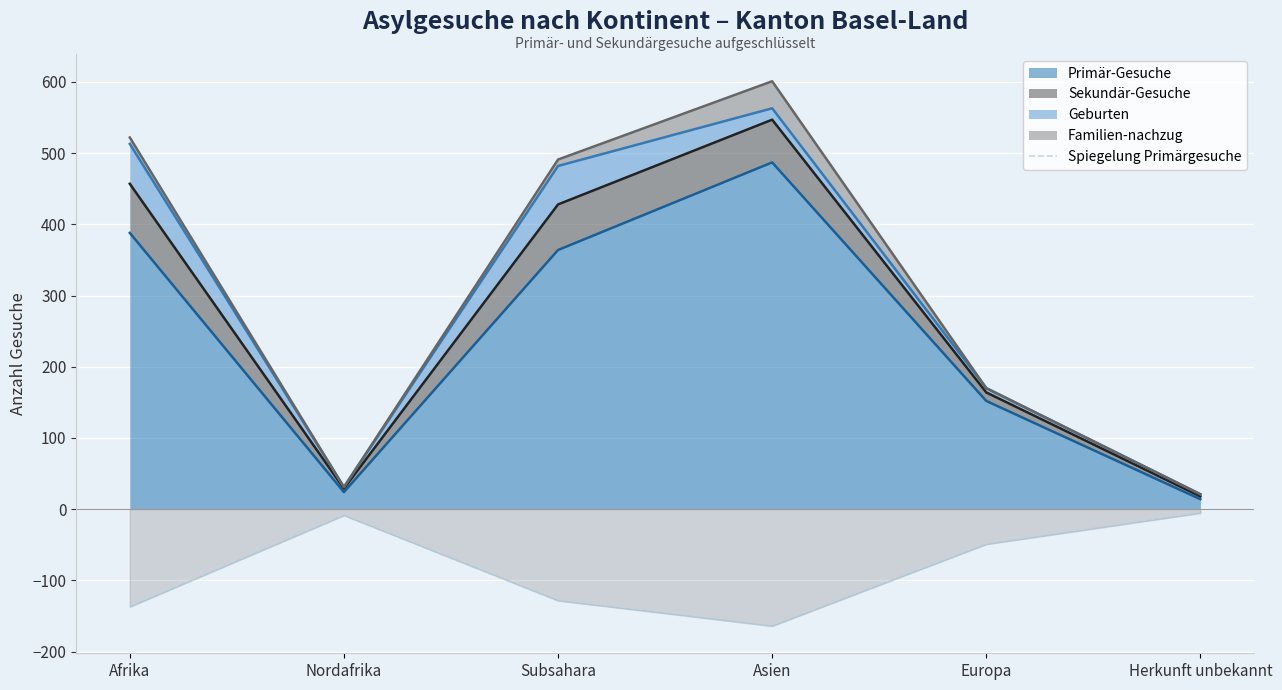

Is it true that the value at Asien is -164.1?

True